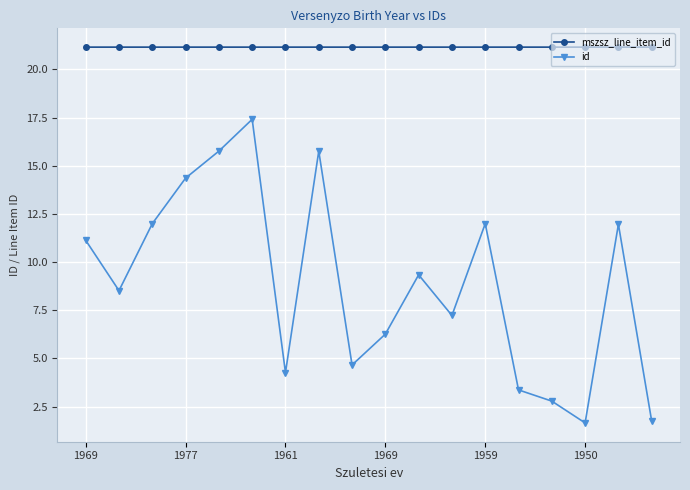

Which series has the largest range (max minus min)?

id